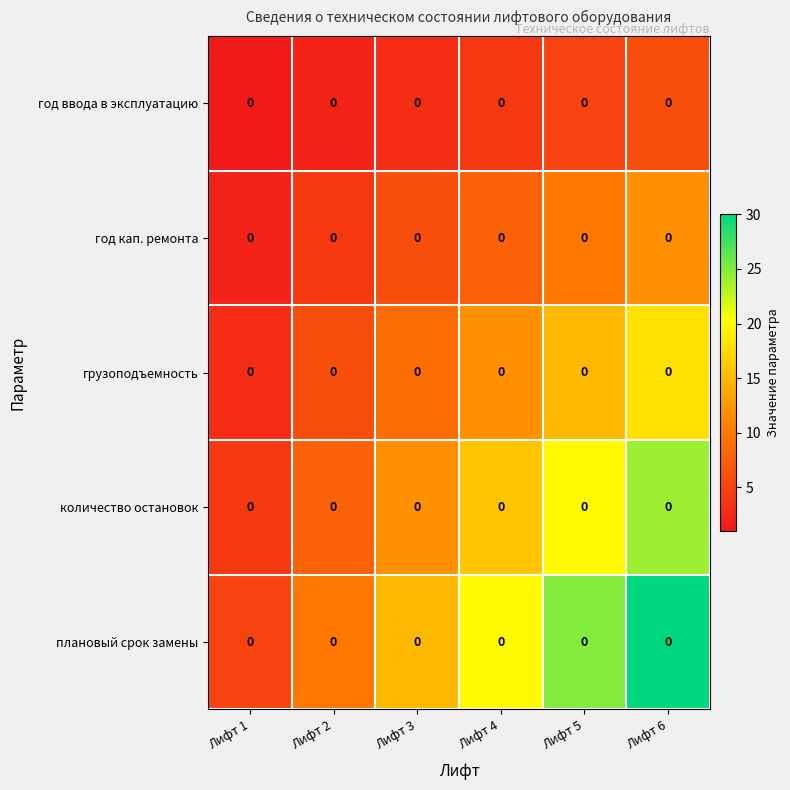

At which category does the chart reach its minimum across all series?

Лифт 1